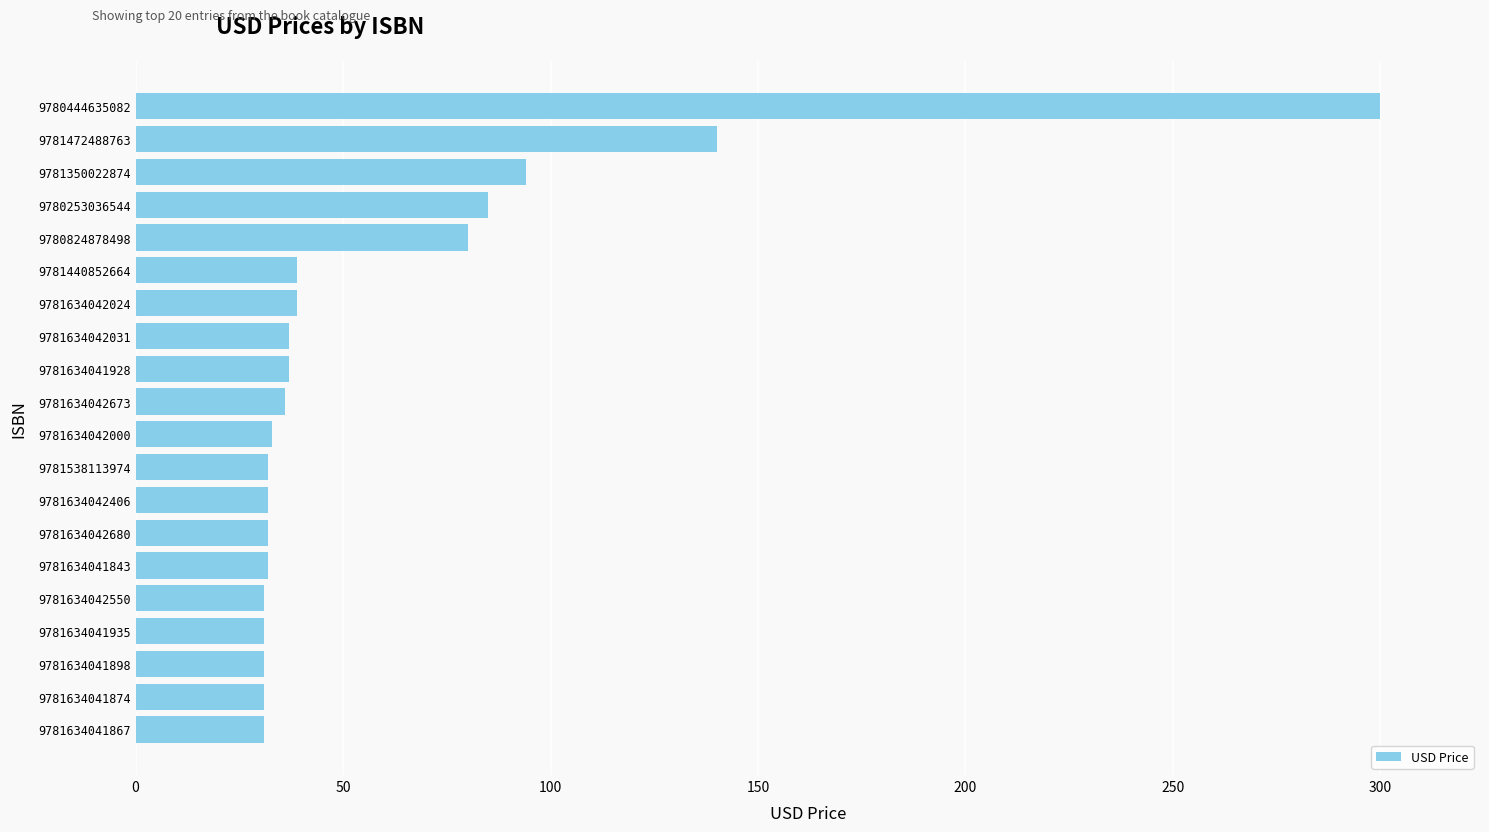

Approximately how many times larger is the value at 9781634042031 compared to 9780253036544?

0.4